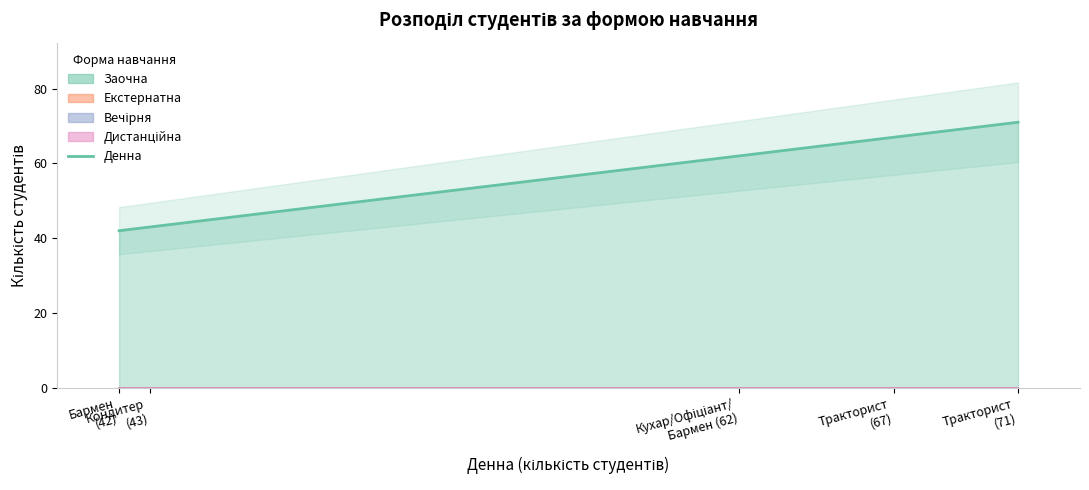

What is the label of the 1st point from the left?

Бармен
(42)